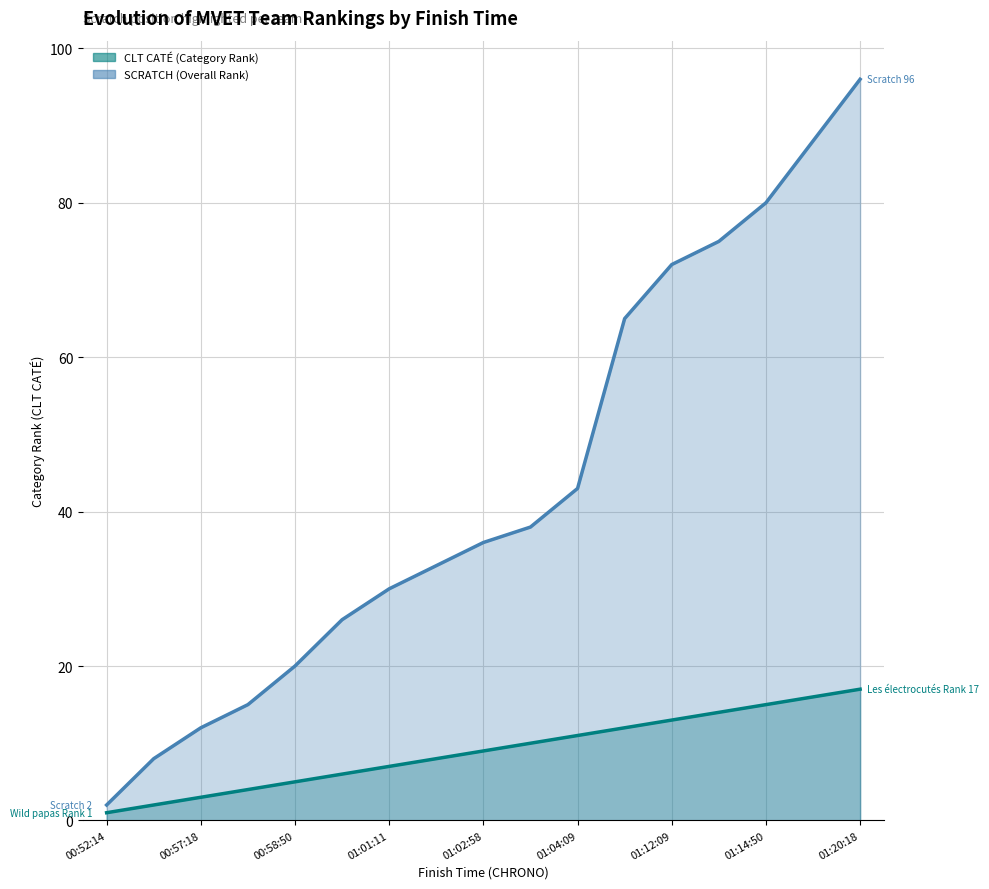

What is the sum of all SCRATCH values?

739